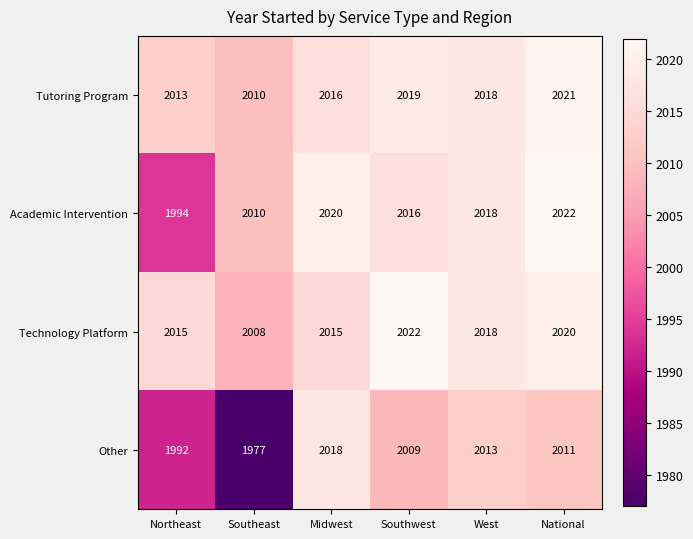

At which category is the sum across all series the highest?

National